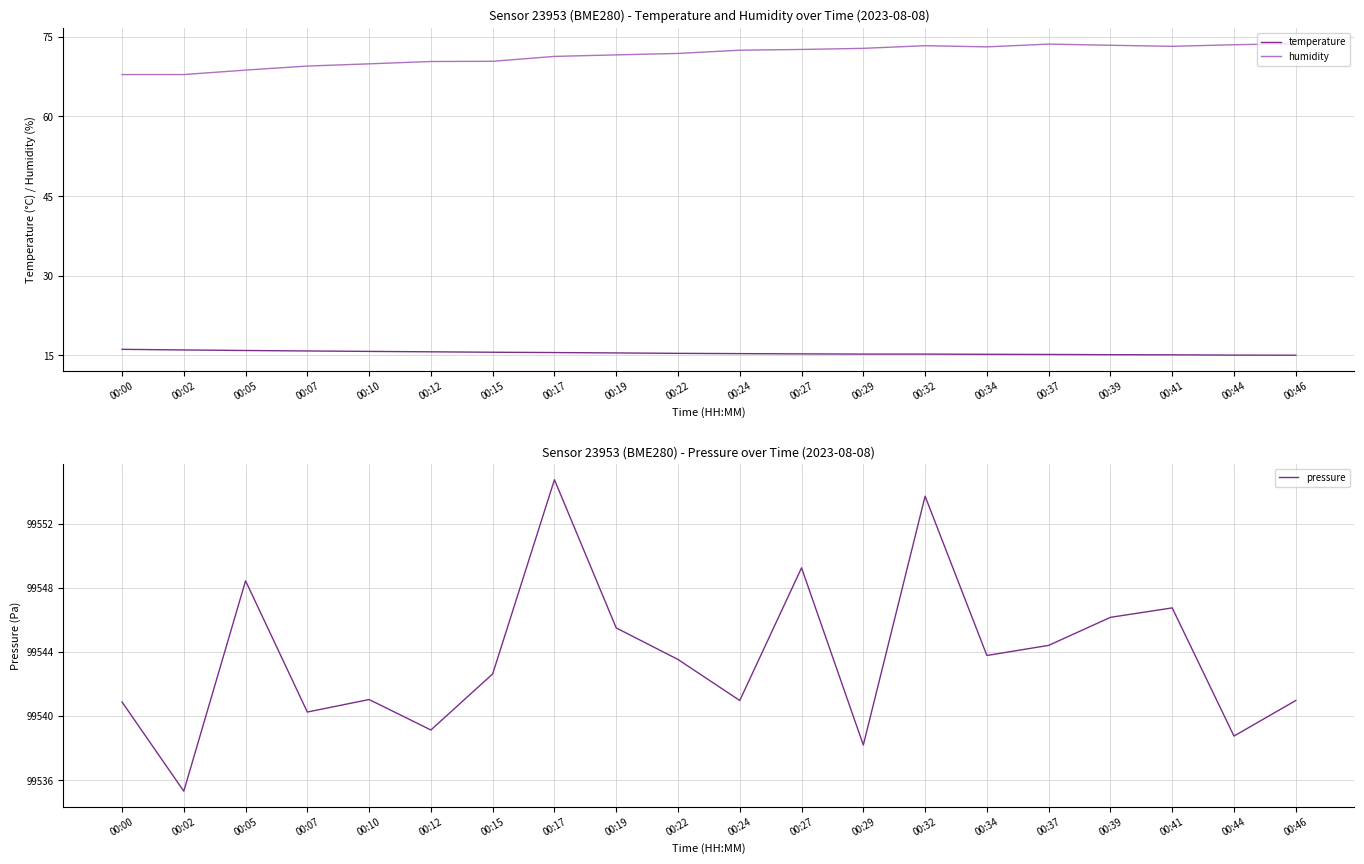

What is the value of the temperature point at the 10th from the left?

15.4